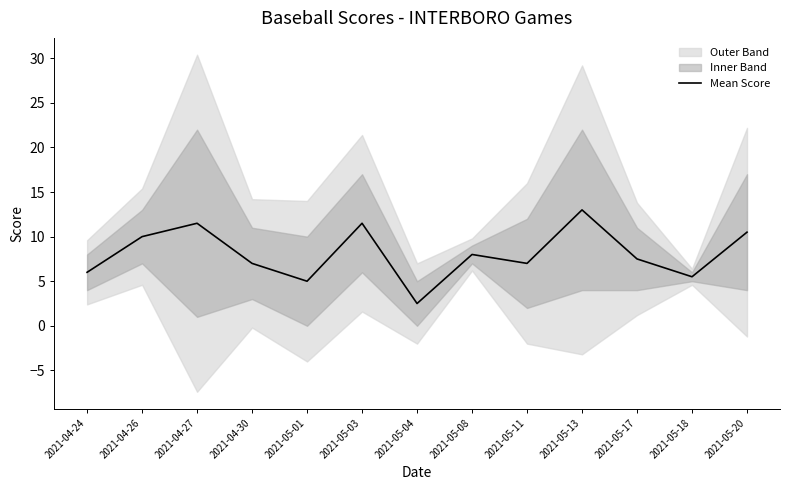

Count the number of categories in the chart.

13